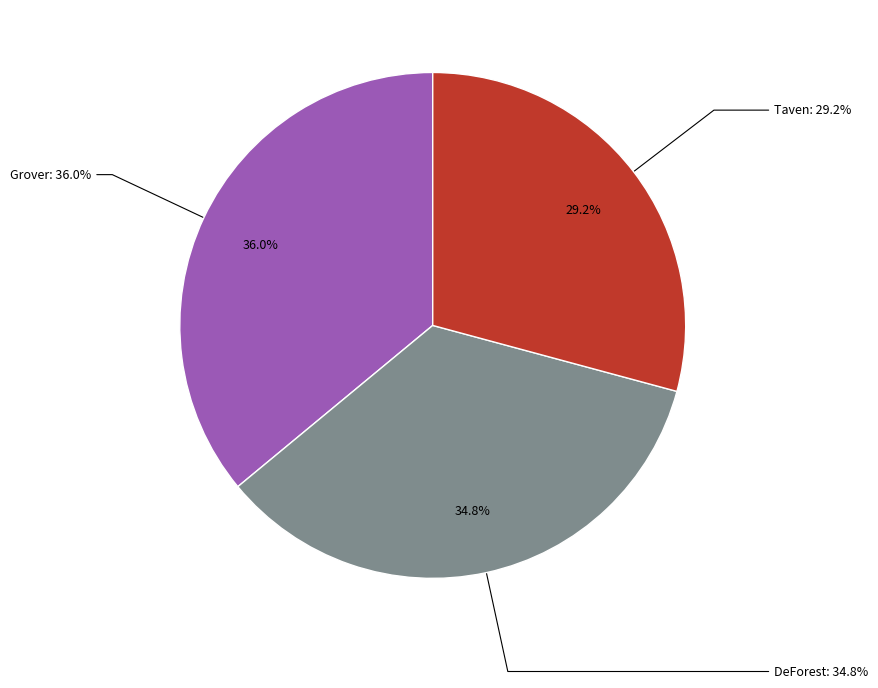

How many segments does this pie chart have?

3